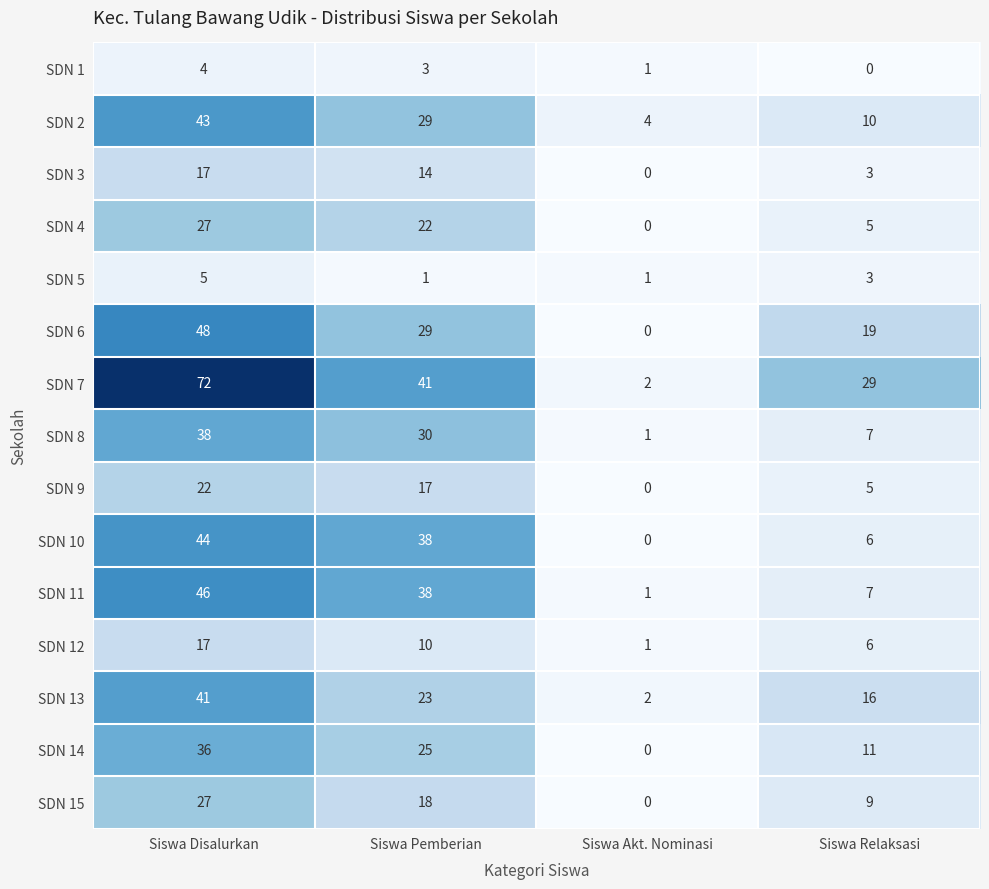

Which series has the largest total across all categories?

SDN 7